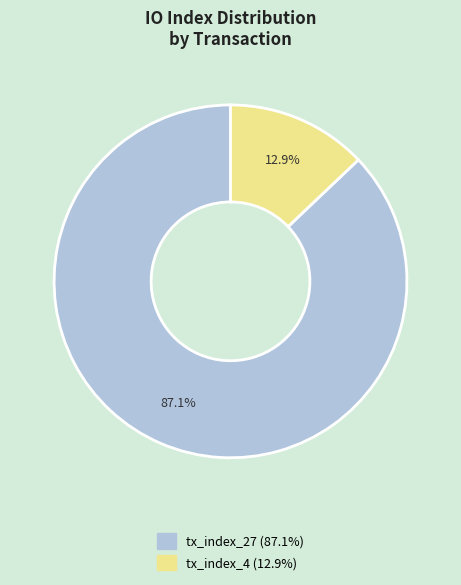

How much of the chart is everything except tx_index_27?

12.9%